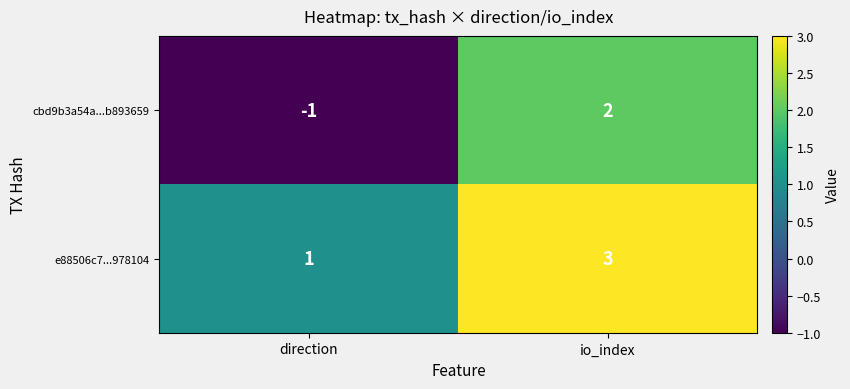

What is the approximate value of e88506c7...978104 at io_index?

3